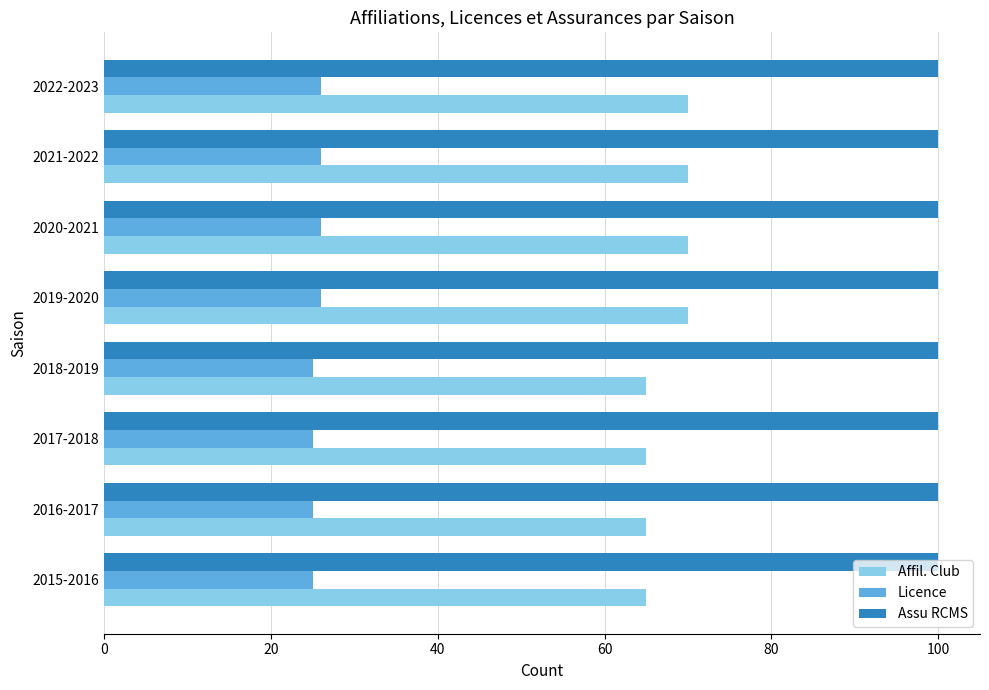

Rank the series by their average value, from highest to lowest.

Assu RCMS, Affil. Club, Licence